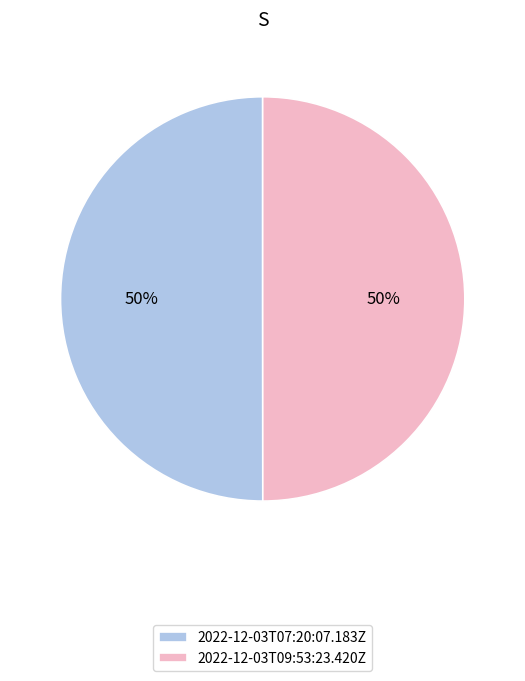

What percentage is the 2022-12-03T07:20:07.183Z slice, to the nearest percent?

50%